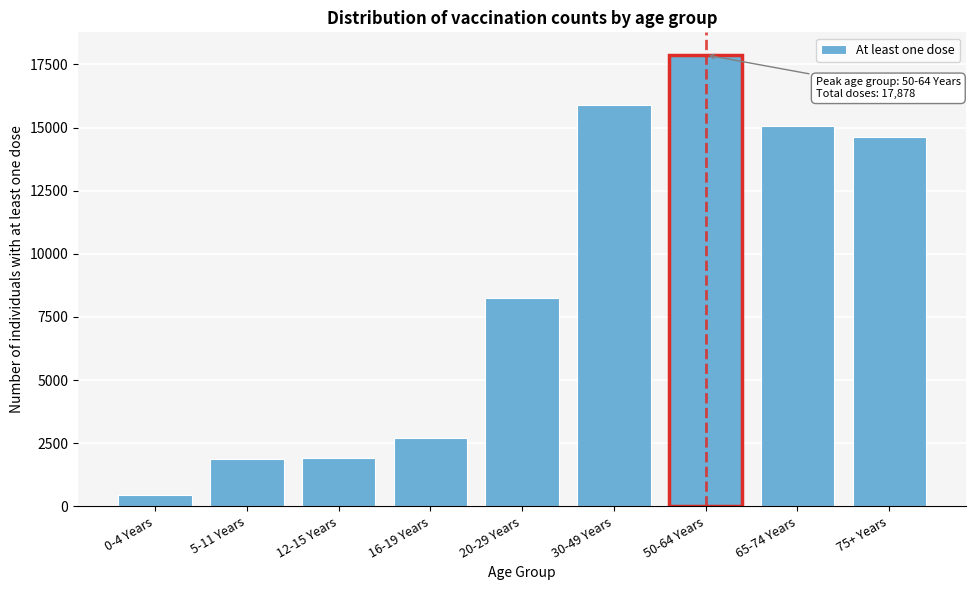

The value at 20-29 Years is 13268. True or false?

False